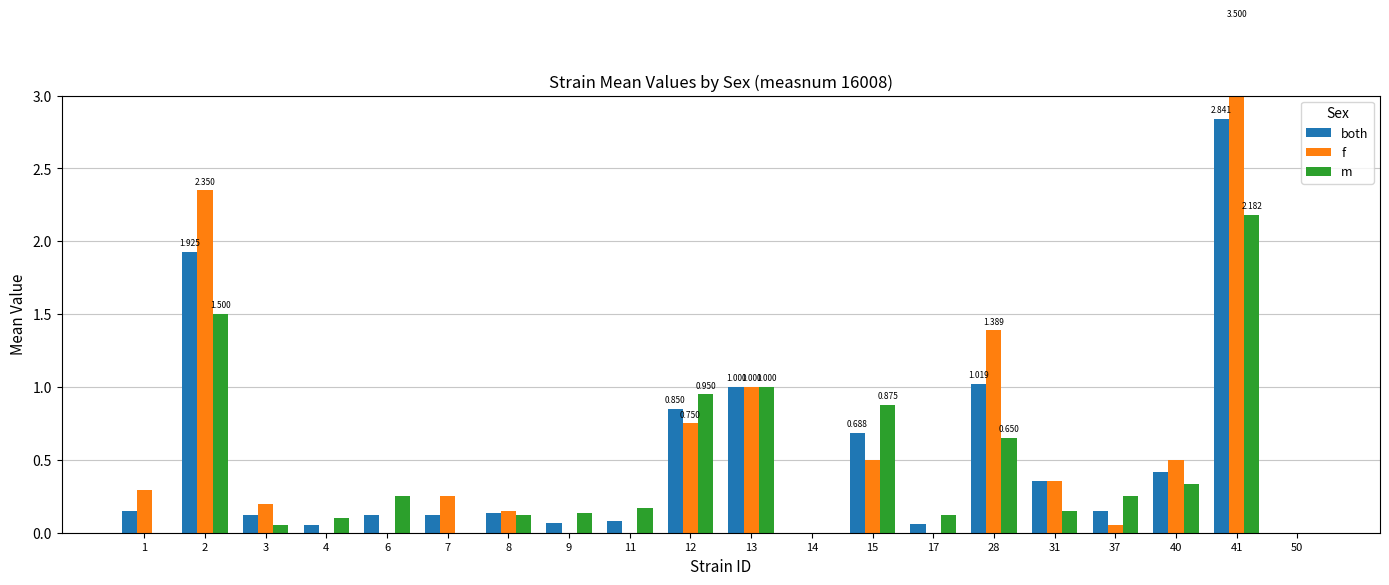

Reading left to right, transcribe all the data shown in this chart.

both: 0.1	1.9	0.1	0.1	0.1	0.1	0.1	0.1	0.1	0.8	1.0	0.0	0.7	0.1	1.0	0.4	0.1	0.4	2.8	0.0
f: 0.3	2.4	0.2	0.0	0.0	0.2	0.1	0.0	0.0	0.8	1.0	0.0	0.5	0.0	1.4	0.4	0.1	0.5	3.5	0.0
m: 0.0	1.5	0.1	0.1	0.2	0.0	0.1	0.1	0.2	0.9	1.0	0.0	0.9	0.1	0.7	0.1	0.2	0.3	2.2	0.0